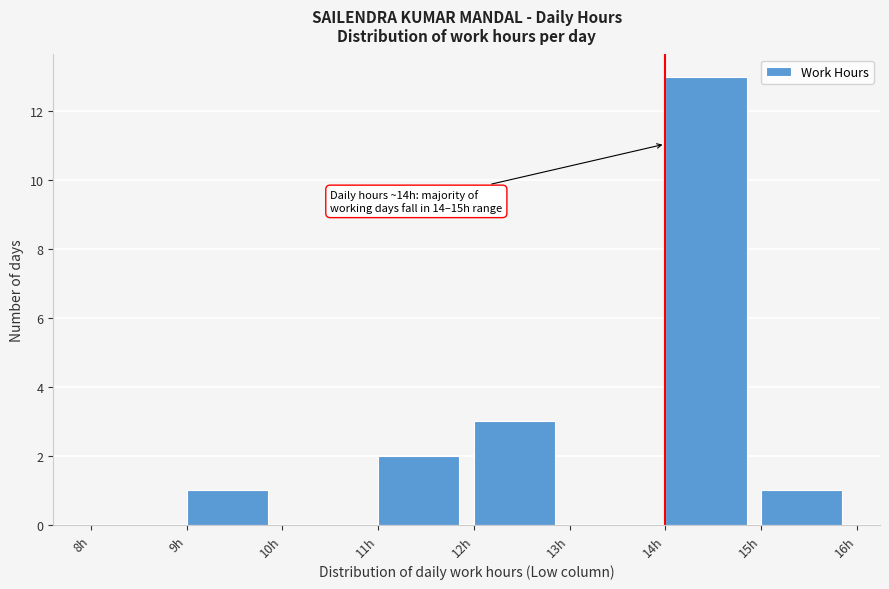

Which range on the x-axis has the tallest bar?

14 to 15